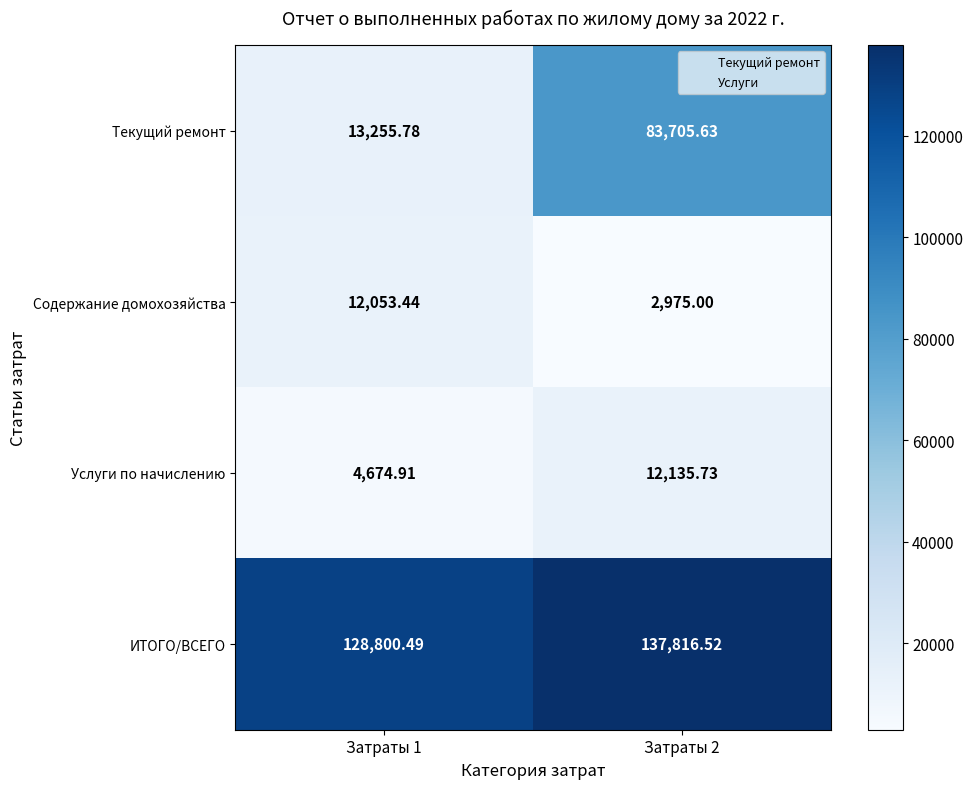

How many distinct data groups are displayed?

4